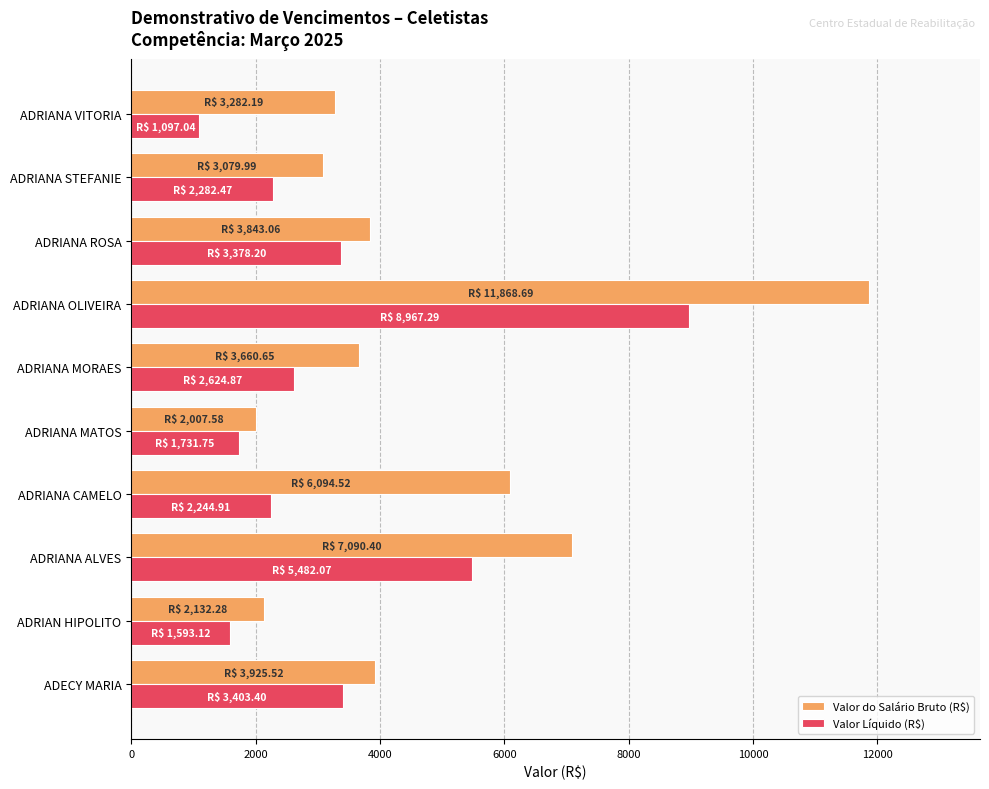

Which series changed the most between ADRIAN HIPOLITO and ADRIANA ALVES?

Valor do Salário Bruto (R$)